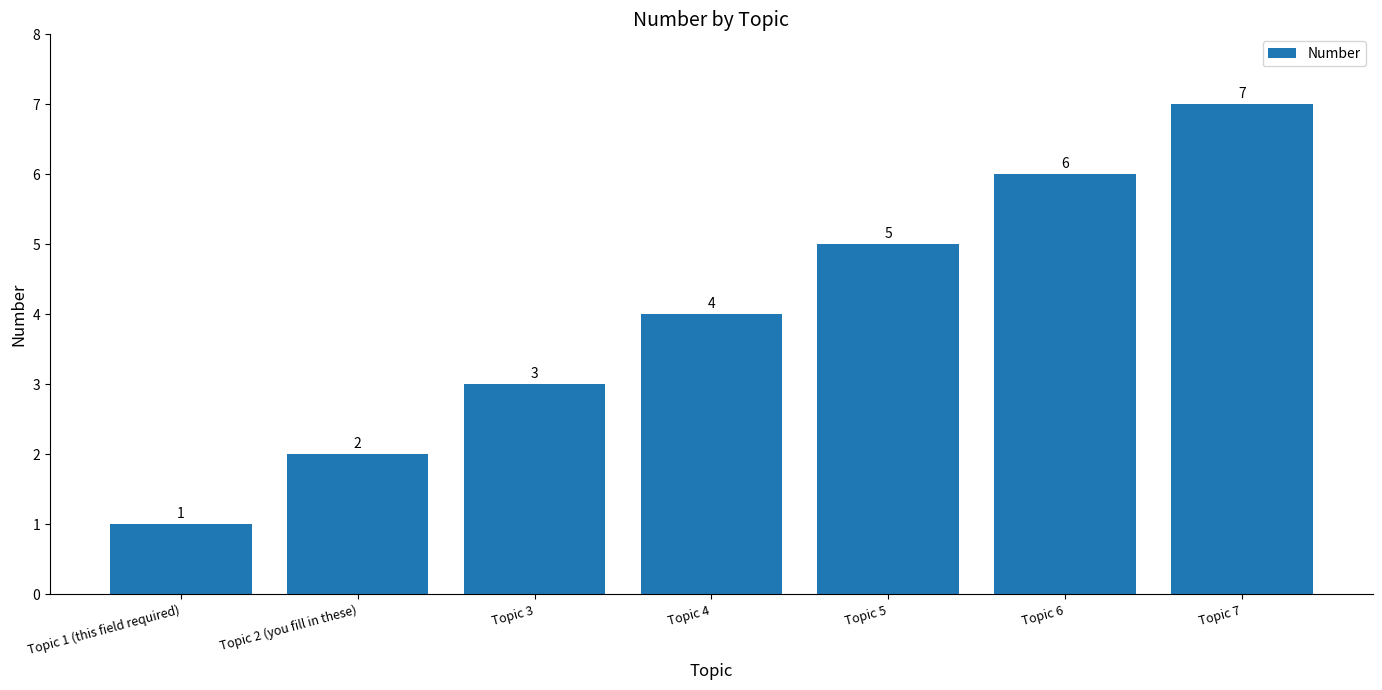

The value at Topic 2 (you fill in these) is 2. True or false?

True